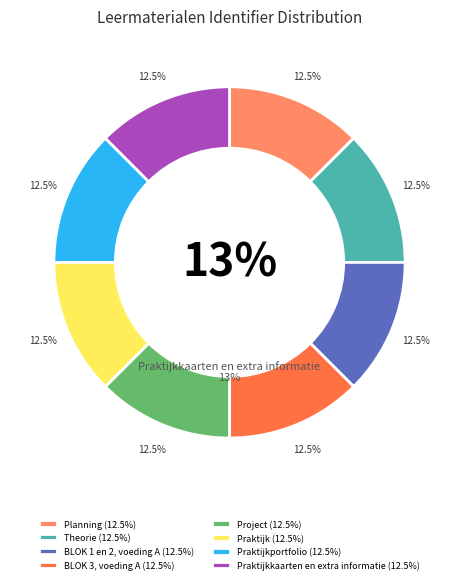

What is the smallest slice in the pie chart?

Planning